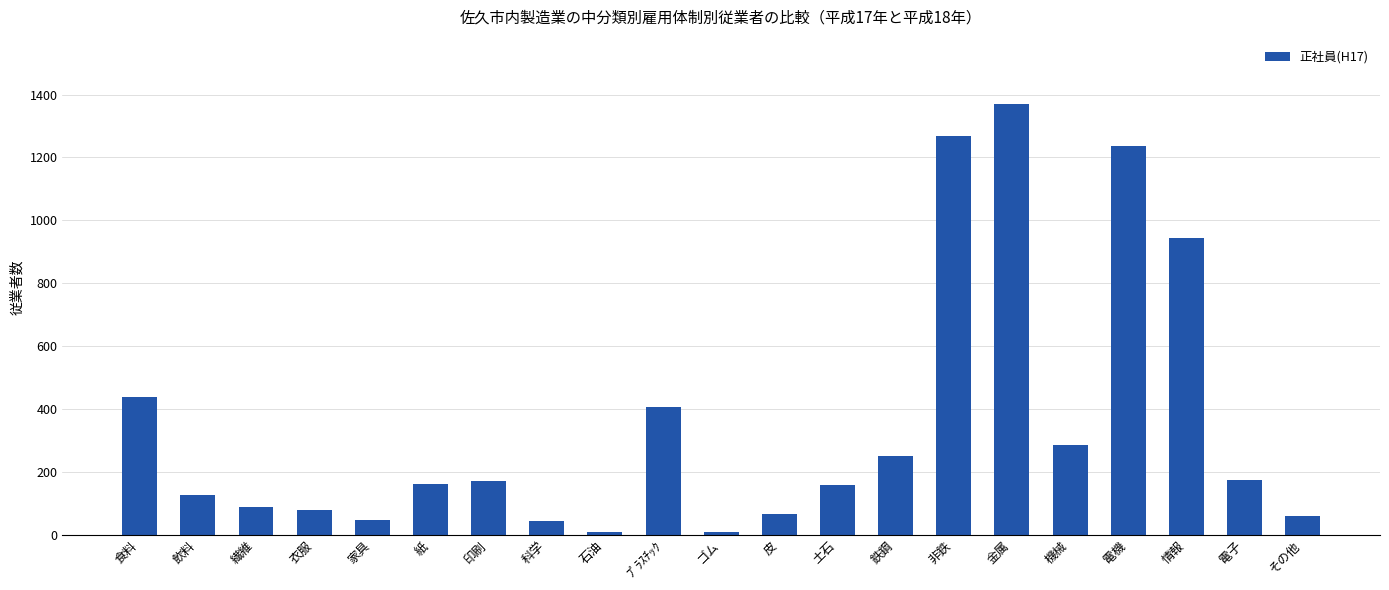

What is the ratio of the value at 皮 to the value at 鉄鋼?

0.3